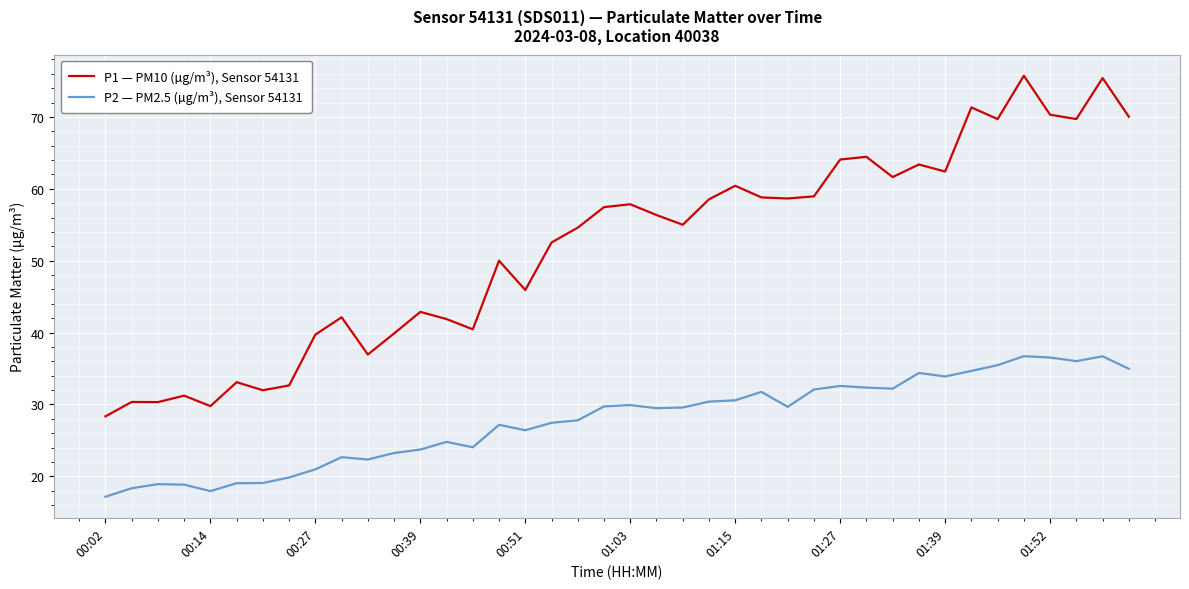

List the series in order of their overall mean, lowest first.

P2 — PM2.5 (µg/m³), Sensor 54131, P1 — PM10 (µg/m³), Sensor 54131